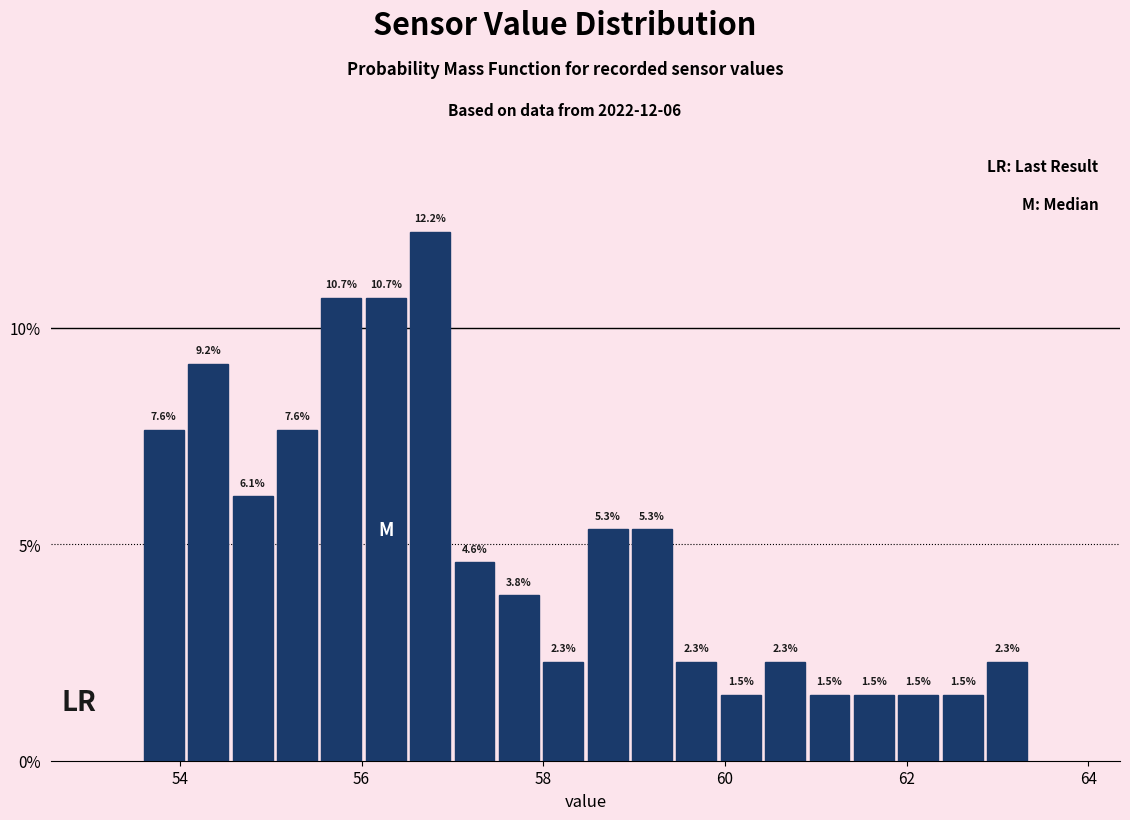

Read against the x-axis, roughly where is the centre of the tallest bar?

56.8